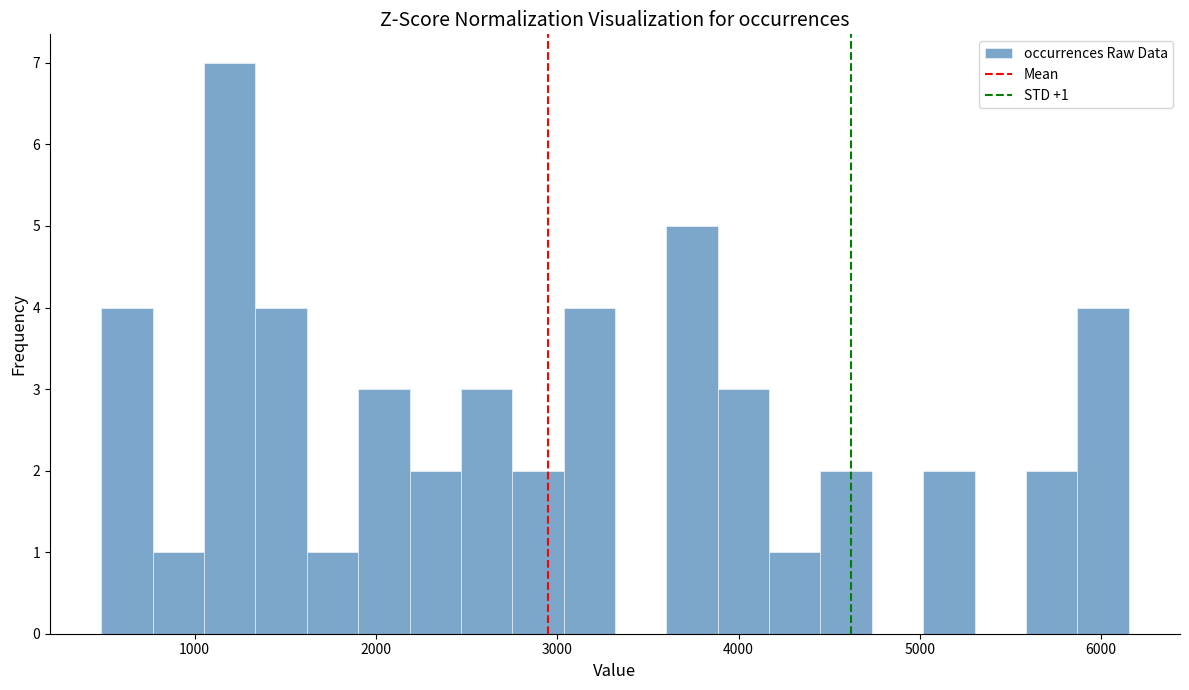

Read against the x-axis, roughly where is the centre of the tallest bar?

1200